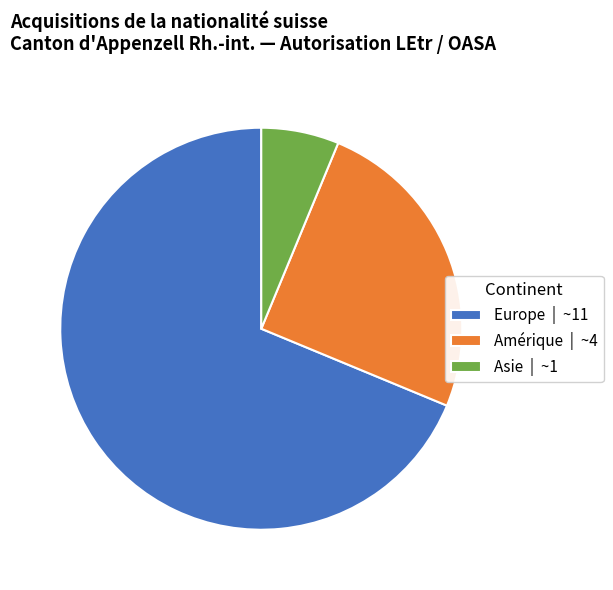

Between Asie | ~1 and Amérique | ~4, which is larger?

Amérique | ~4